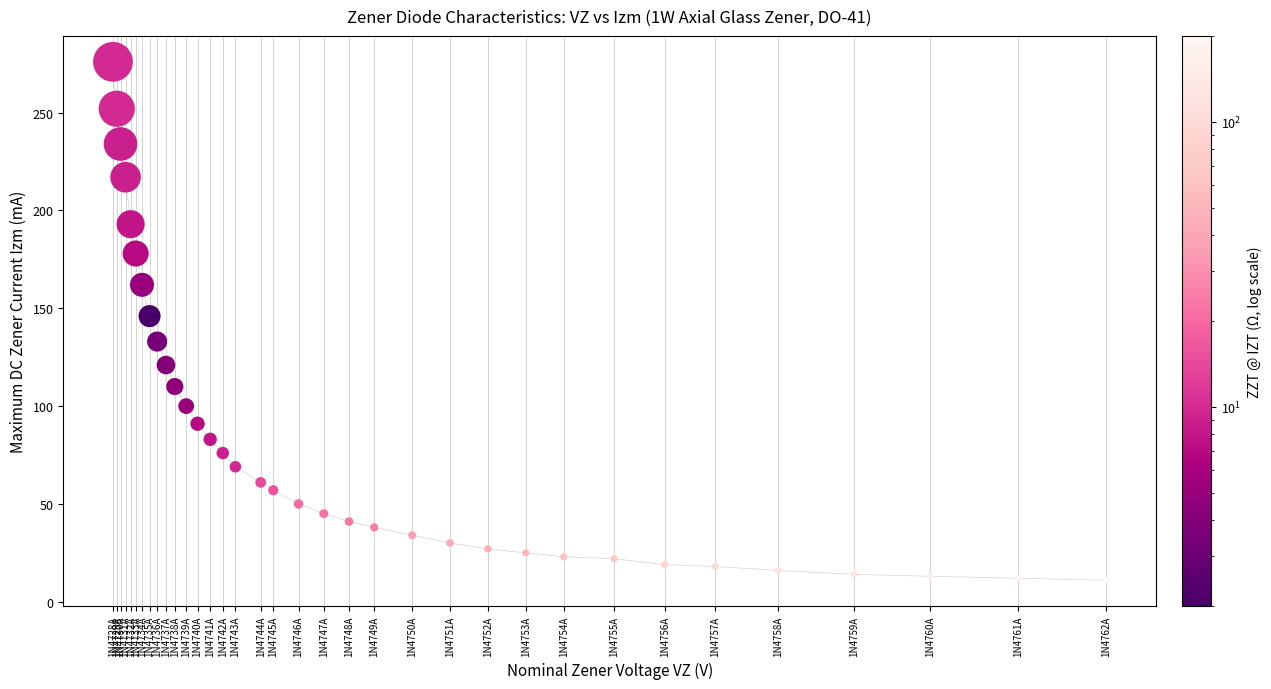

What Y value in the scatter plot is closest to 143?

146